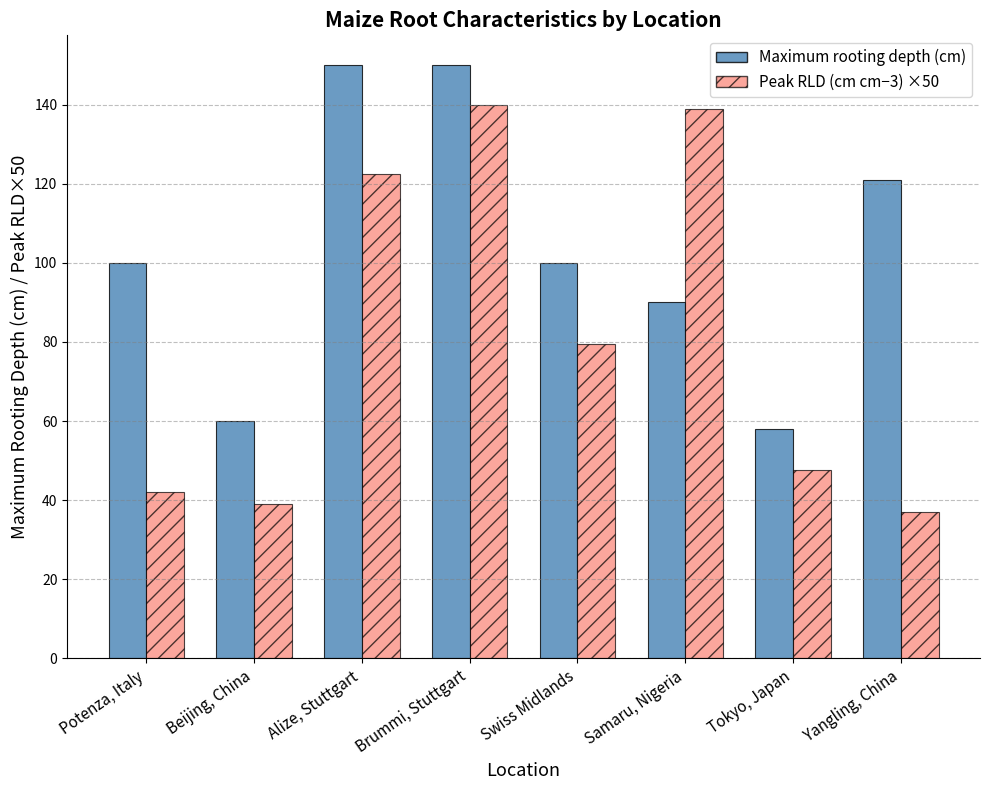

List the series in order of their peak value, lowest first.

Peak RLD (cm cm−3) ×50, Maximum rooting depth (cm)